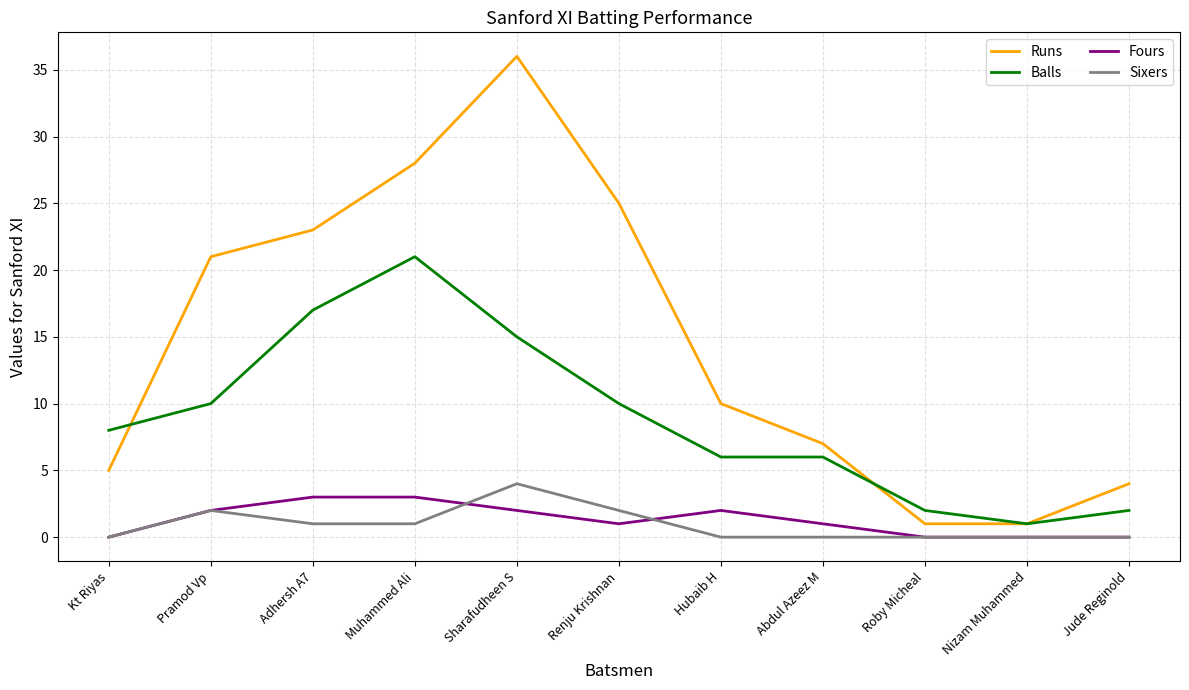

What are all the series names shown in the legend?

Runs, Balls, Fours, Sixers